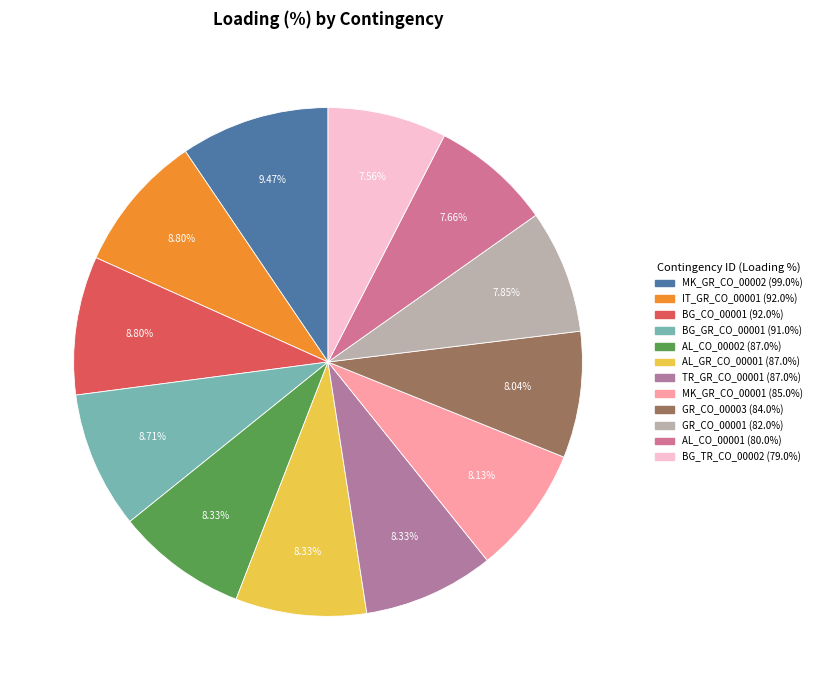

Between GR_CO_00001 and MK_GR_CO_00002, which is larger?

MK_GR_CO_00002